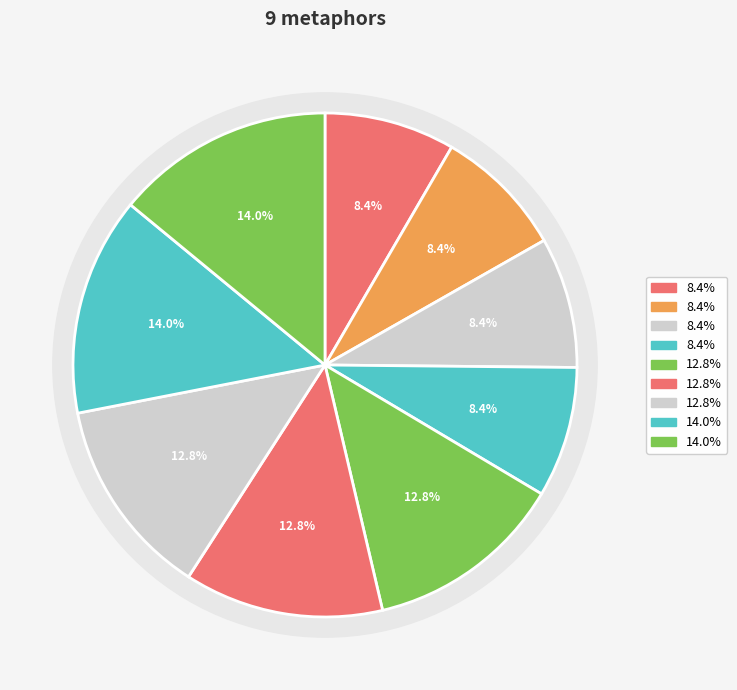

The Melancholy may round one's heart slice represents 25% of the pie. True or false?

False